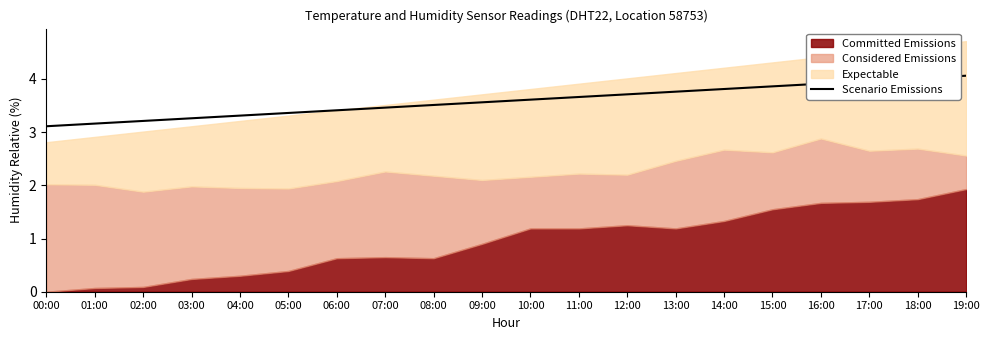

How many lines are shown in the chart?

1